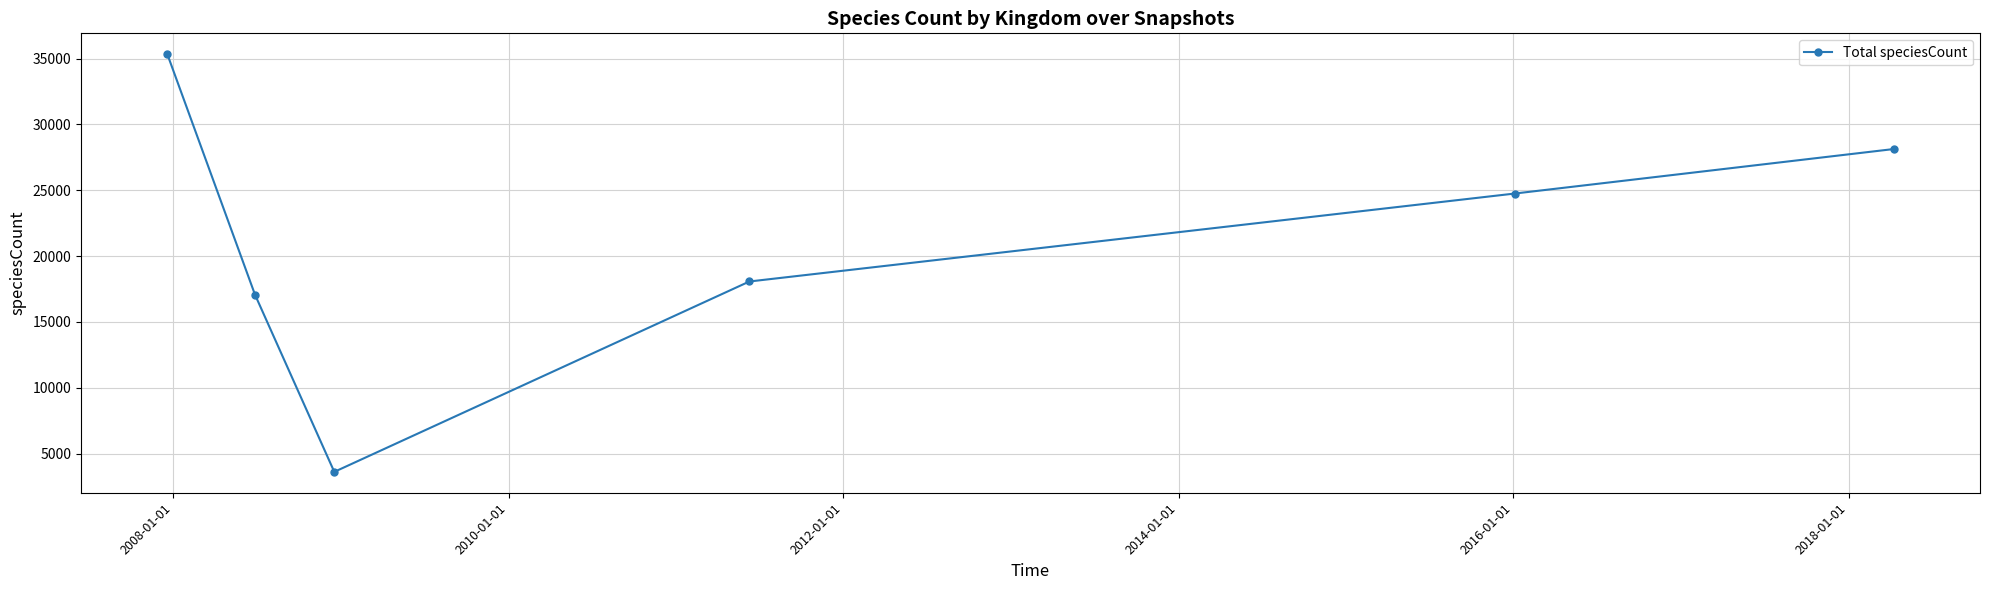

What is the minimum value shown in the chart?

3618